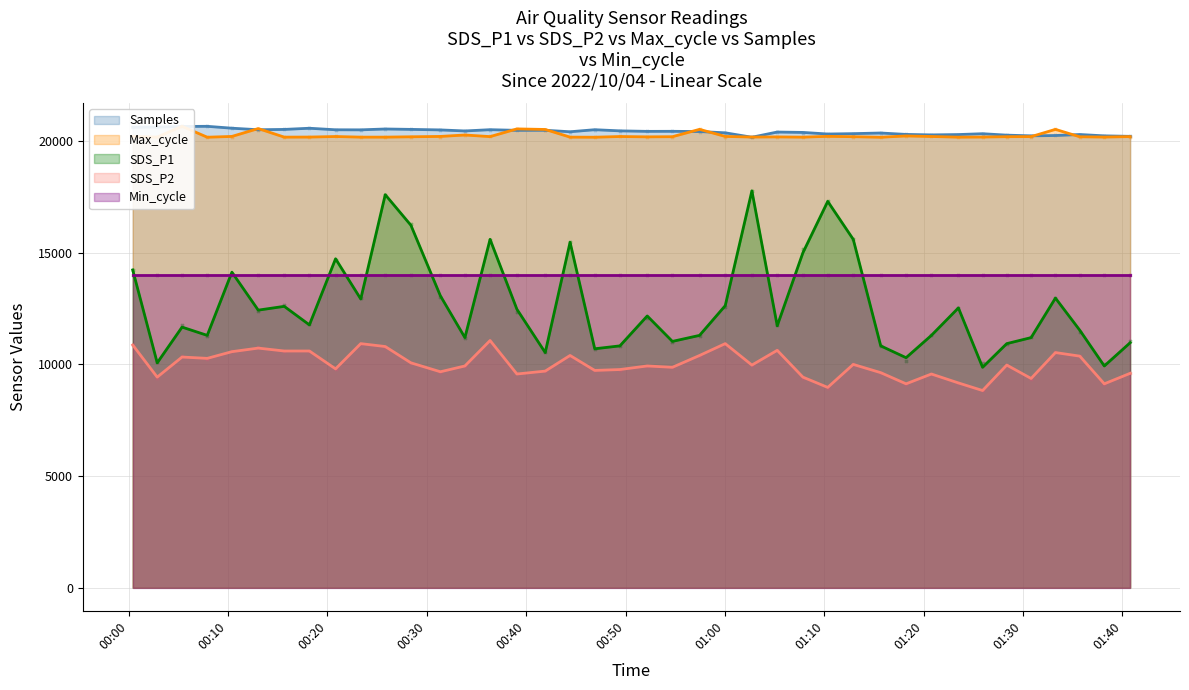

Which series has the largest total across all categories?

Samples